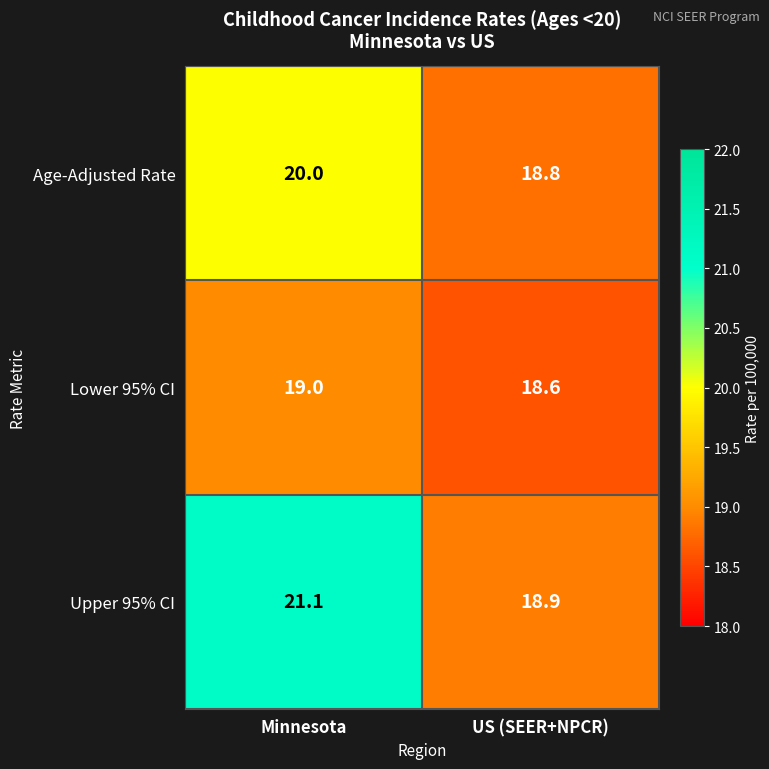

How many categories are shown in the chart?

2